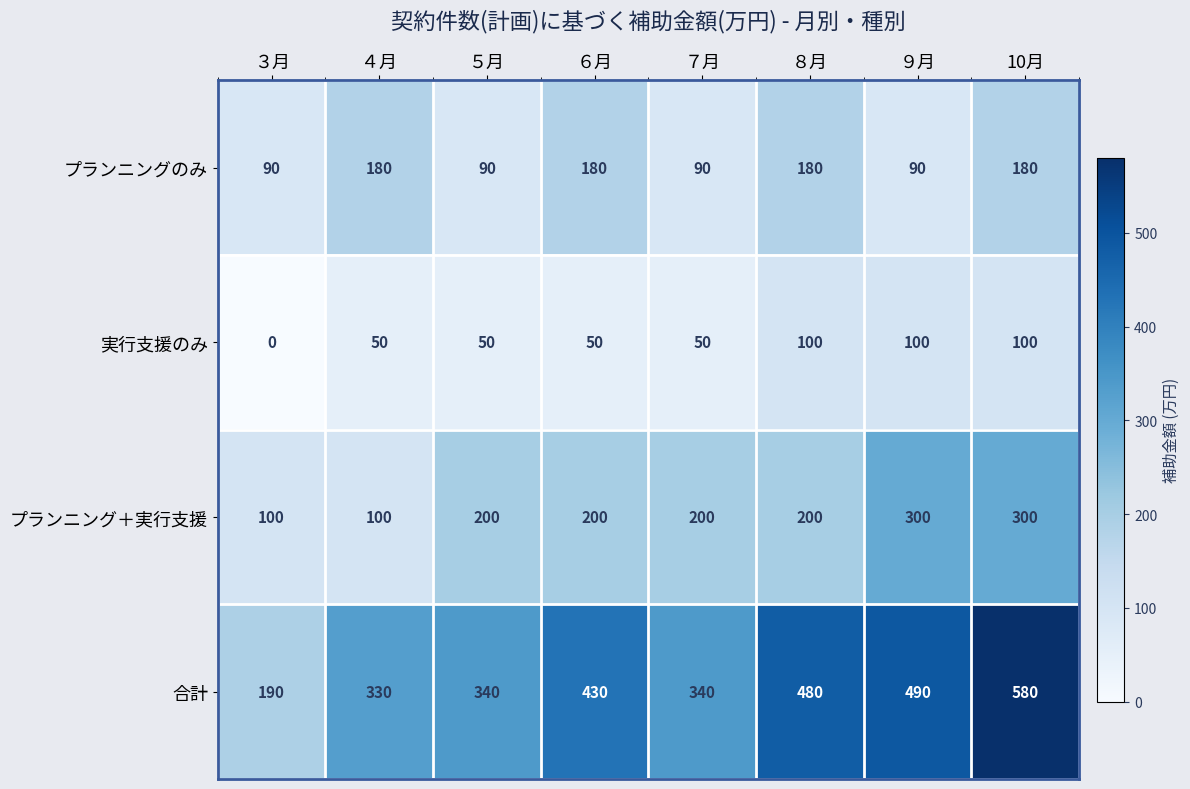

True or false: プランニングのみ has a value of 296 at ８月.

False